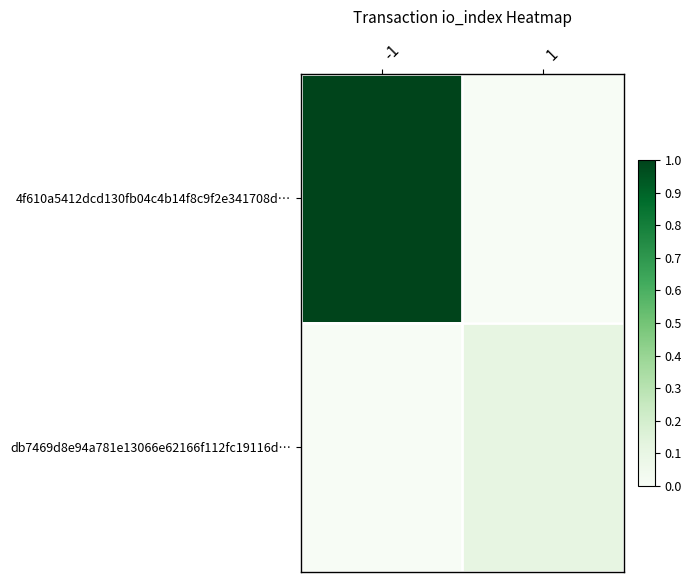

At -1, list the series in order from largest to smallest.

4f610a5412dcd130fb04c4b14f8c9f2e341708d…, db7469d8e94a781e13066e62166f112fc19116d…